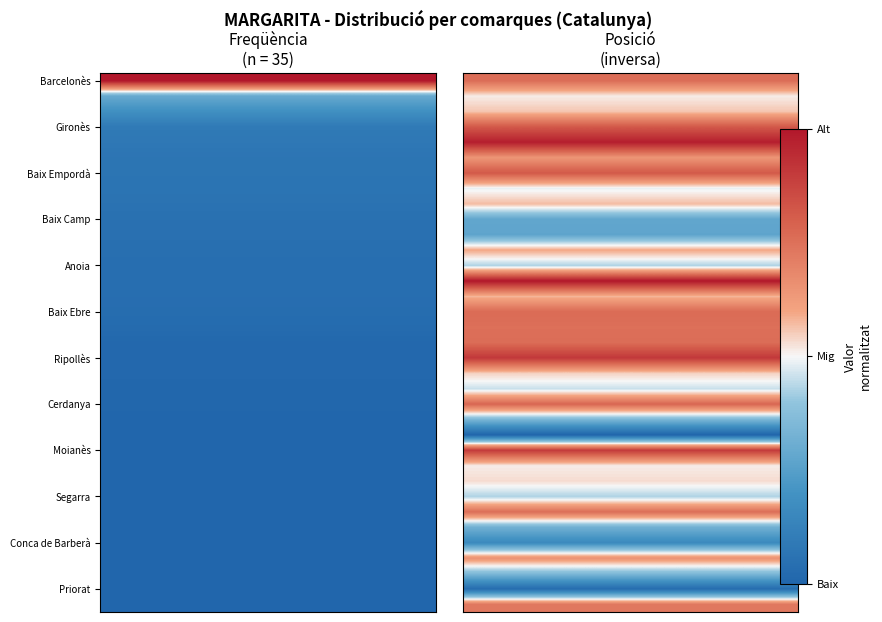

What is the greatest value displayed?

1.0